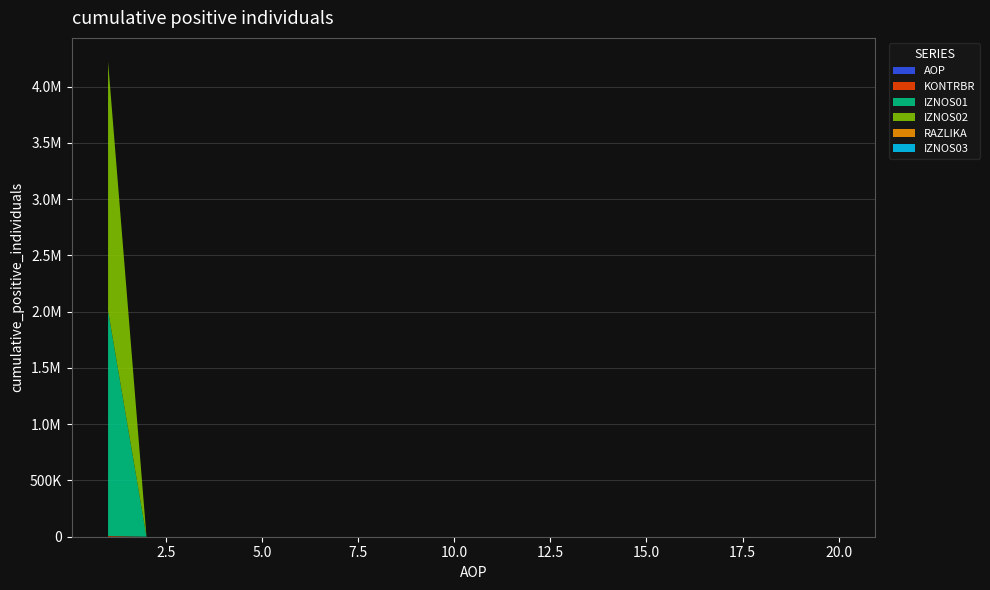

Reading left to right, what are all the values shown in this chart?

AOP: 1=1.0	2=2.0	3=3.0	4=4.0	5=5.0	6=6.0	7=7.0	8=8.0	9=9.0	10=10.0	11=11.0	12=12.0	13=13.0	14=14.0	15=15.0	16=16.0	17=17.0	18=18.0	19=19.0	20=20.0
KONTRBR: 1=6429.7	2=0.0	3=0.0	4=0.0	5=0.0	6=0.0	7=0.0	8=0.0	9=0.0	10=0.0	11=0.0	12=0.0	13=0.0	14=0.0	15=0.0	16=0.0	17=0.0	18=0.0	19=0.0	20=0.0
IZNOS01: 1=2003524.0	2=0.0	3=0.0	4=0.0	5=0.0	6=0.0	7=0.0	8=0.0	9=0.0	10=0.0	11=0.0	12=0.0	13=0.0	14=0.0	15=0.0	16=0.0	17=0.0	18=0.0	19=0.0	20=0.0
IZNOS02: 1=2213066.1	2=0.0	3=0.0	4=0.0	5=0.0	6=0.0	7=0.0	8=0.0	9=0.0	10=0.0	11=0.0	12=0.0	13=0.0	14=0.0	15=0.0	16=0.0	17=0.0	18=0.0	19=0.0	20=0.0
RAZLIKA: 1=0.1	2=0.0	3=0.0	4=0.0	5=0.0	6=0.0	7=0.0	8=0.0	9=0.0	10=0.0	11=0.0	12=0.0	13=0.0	14=0.0	15=0.0	16=0.0	17=0.0	18=0.0	19=0.0	20=0.0
IZNOS03: 1=0.0	2=0.0	3=0.0	4=0.0	5=0.0	6=0.0	7=0.0	8=0.0	9=0.0	10=0.0	11=0.0	12=0.0	13=0.0	14=0.0	15=0.0	16=0.0	17=0.0	18=0.0	19=0.0	20=0.0